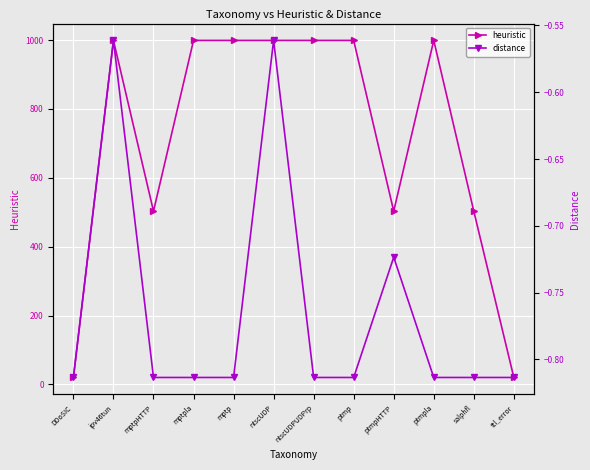

Rank the categories by heuristic value from lowest to highest.

DDoSIC, ttl_error, mptpHTTP, ptmpHTTP, salphfl, ipv46tun, mptpla, mptp, ntscUDP, ntscUDPUDPrp, ptmp, ptmpla